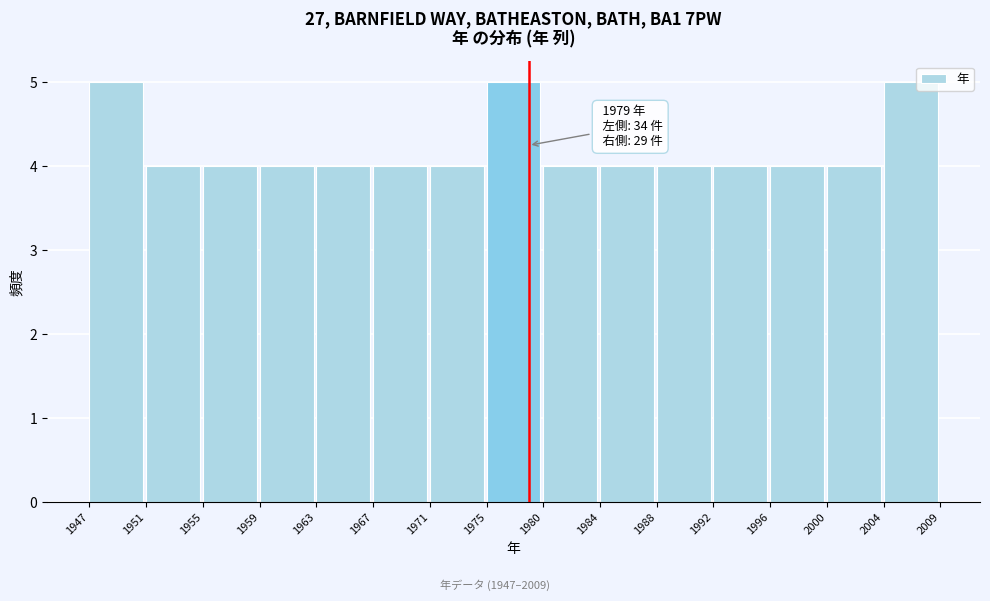

Reading left to right, list all the values displayed in this chart.

5	4	4	4	4	4	4	5	4	4	4	4	4	4	5